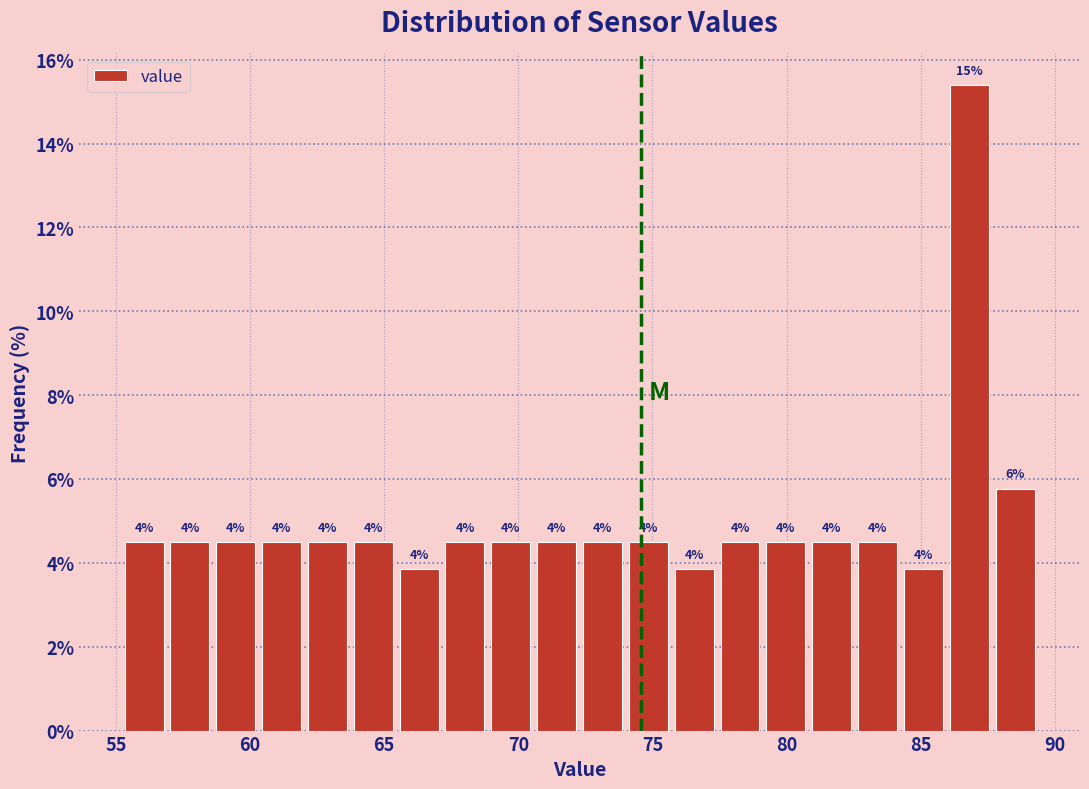

Around what value on the x-axis is the tallest bar? Give the approximate position of its centre, as read against the axis.

87.0